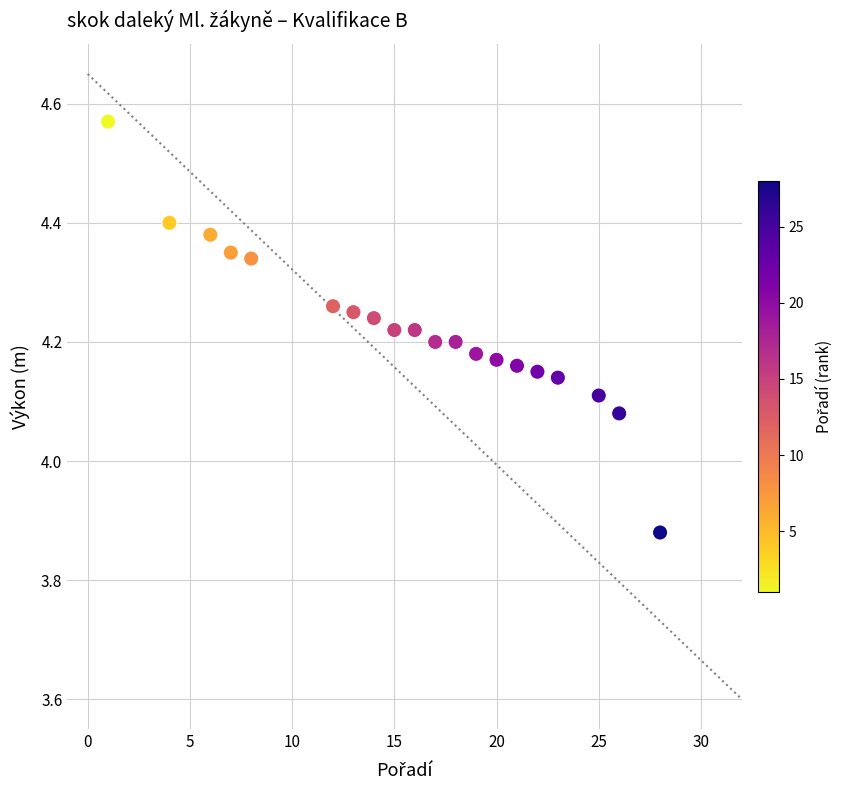

What is the range of Y values (max minus min)?

0.7